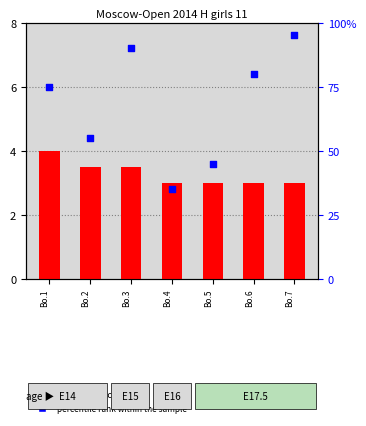

Which series has the largest Y range (max minus min)?

percentile rank within the sample